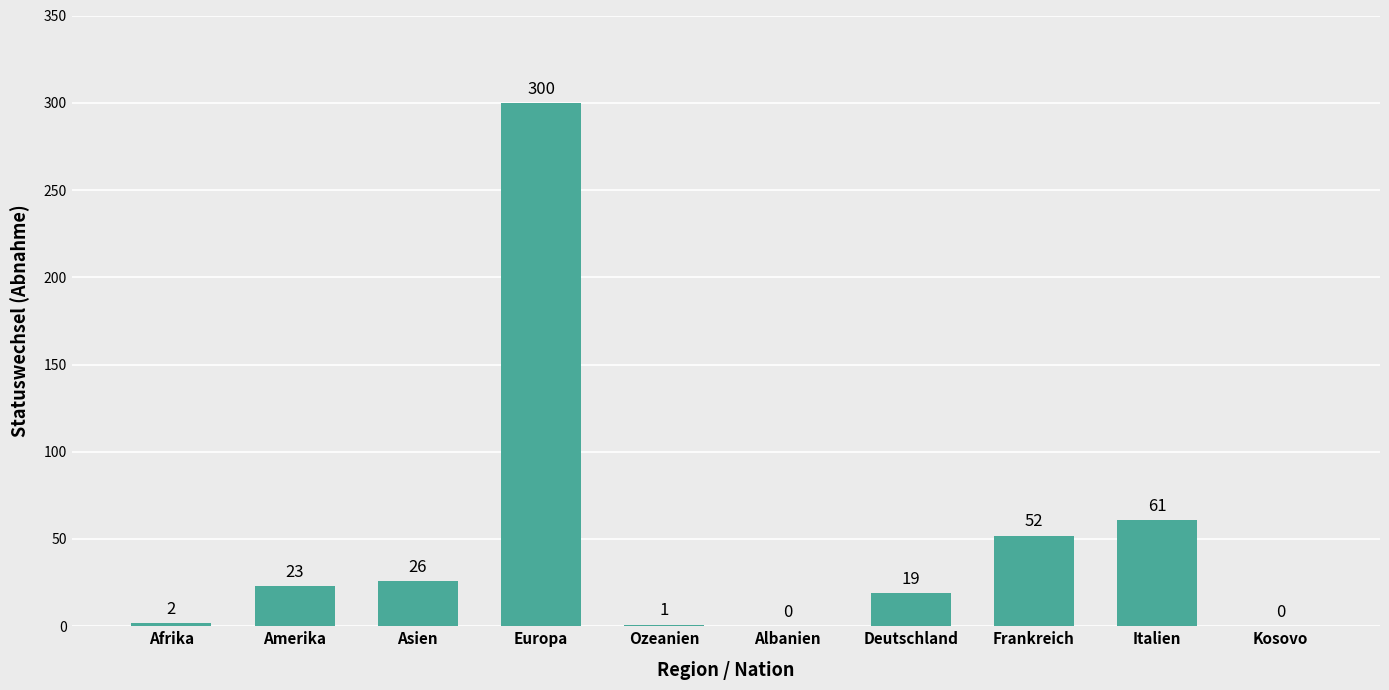

Are the bars grouped side by side (vs. stacked)?

No